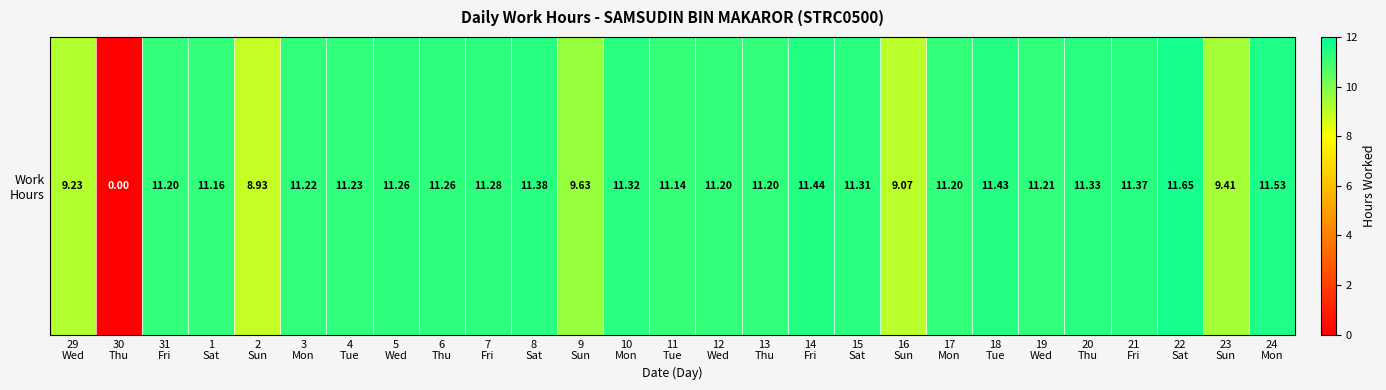

Reading right to left, extract all data points from this chart.

24
Mon=11.5	23
Sun=9.4	22
Sat=11.7	21
Fri=11.4	20
Thu=11.3	19
Wed=11.2	18
Tue=11.4	17
Mon=11.2	16
Sun=9.1	15
Sat=11.3	14
Fri=11.4	13
Thu=11.2	12
Wed=11.2	11
Tue=11.1	10
Mon=11.3	9
Sun=9.6	8
Sat=11.4	7
Fri=11.3	6
Thu=11.3	5
Wed=11.3	4
Tue=11.2	3
Mon=11.2	2
Sun=8.9	1
Sat=11.2	31
Fri=11.2	30
Thu=0.0	29
Wed=9.2